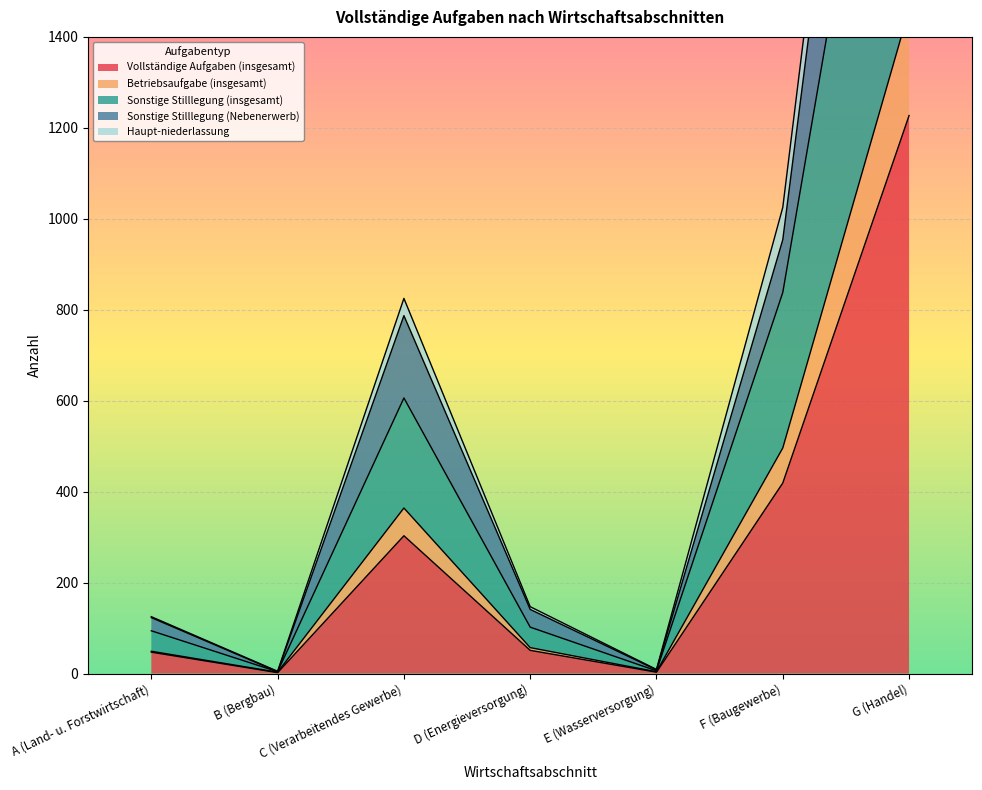

What is the average value of the Sonstige Stilllegung (Nebenerwerb) series?

736